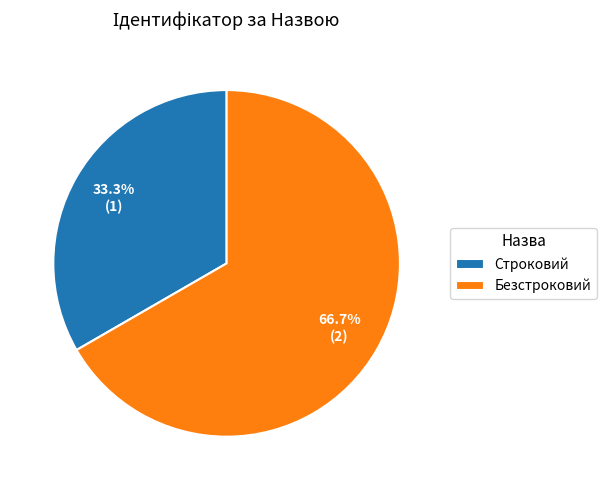

The Строковий slice represents 46% of the pie. True or false?

False